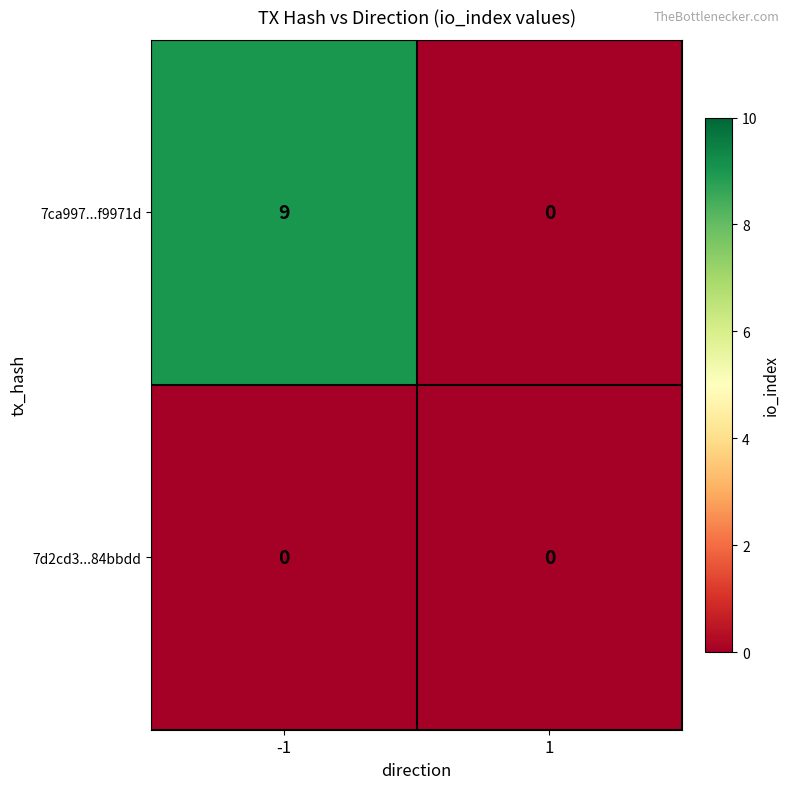

The value of 7ca997...f9971d at -1 is 9. True or false?

True